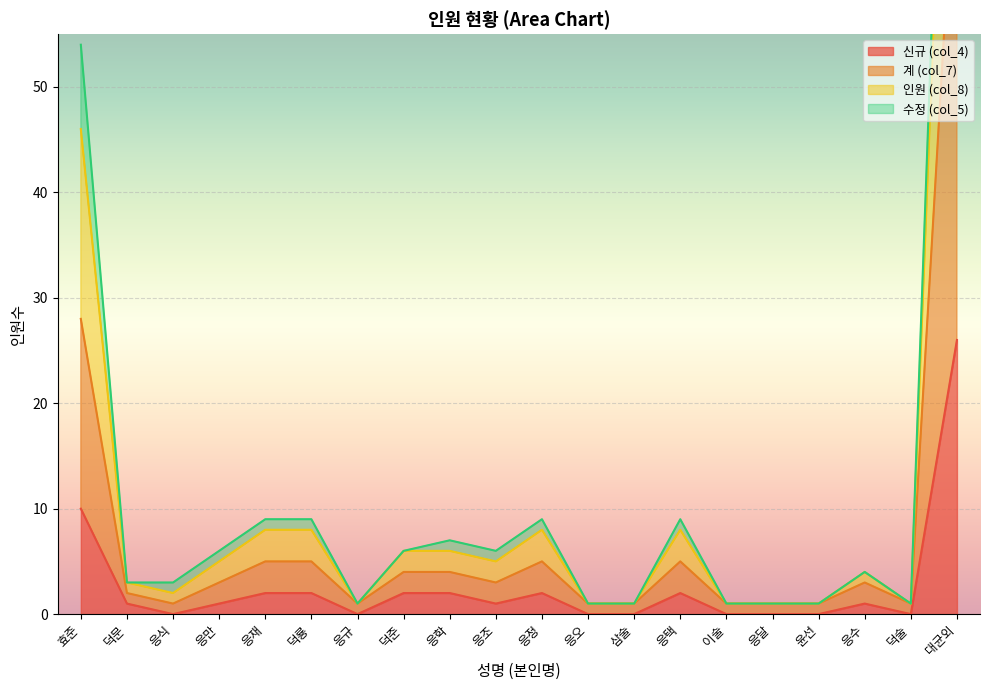

The 신규 (col_4) series shows 2 at 덕준. True or false?

True